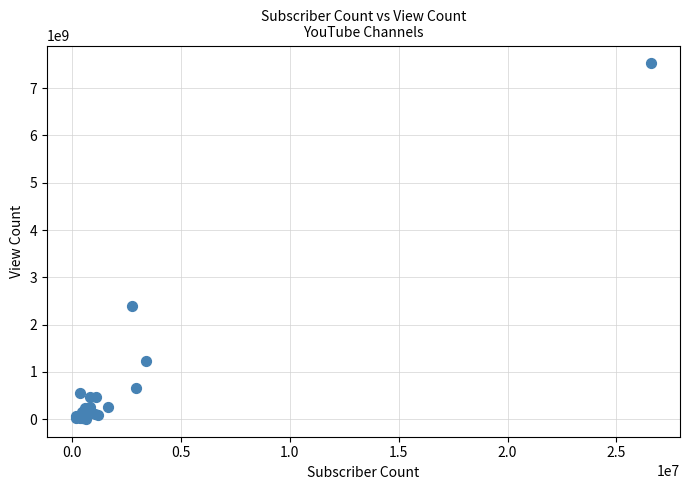

What Y value in the scatter plot is closest to 3764909807?

2383450451